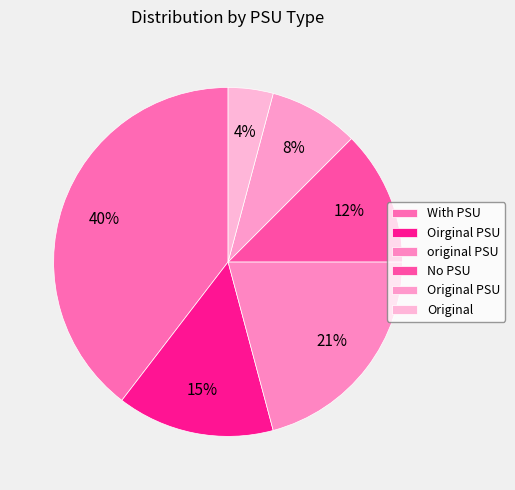

What is the ratio of the value at original PSU to the value at Oirginal PSU?

1.4